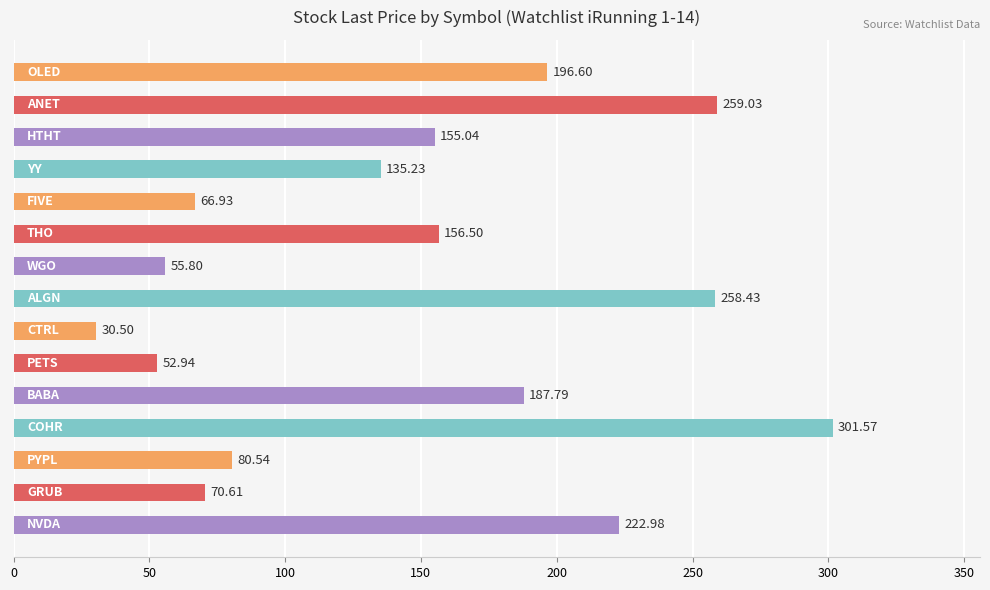

What is the difference between the maximum and second lowest values?

248.6